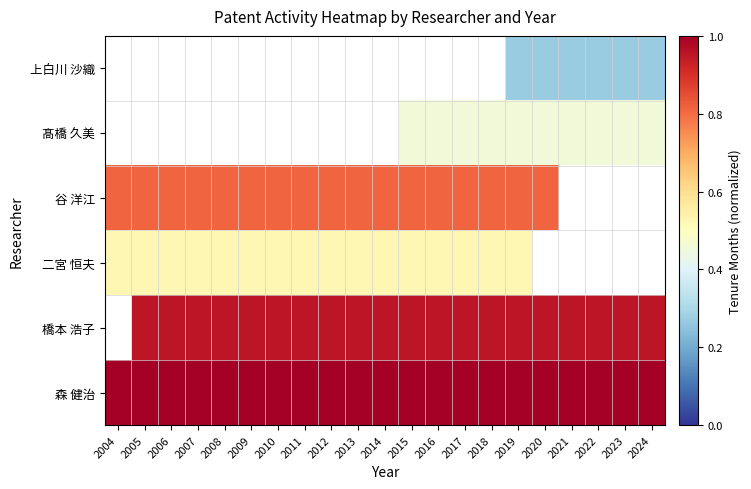

The 上白川 沙織 series shows 0.4 at 2023. True or false?

False